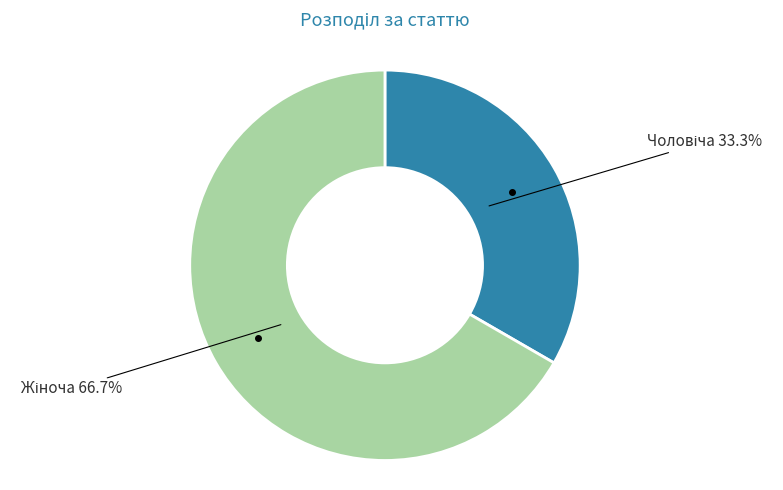

Does any single category account for the majority?

Yes